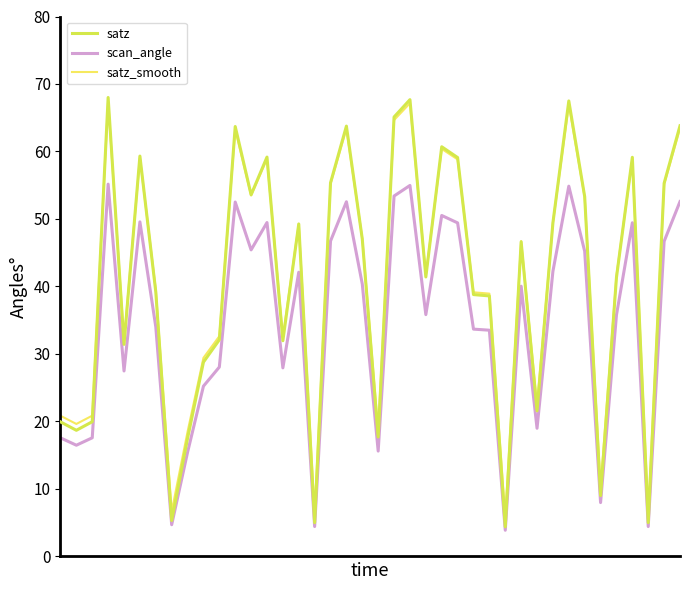

At which category is the sum across all series the highest?

3